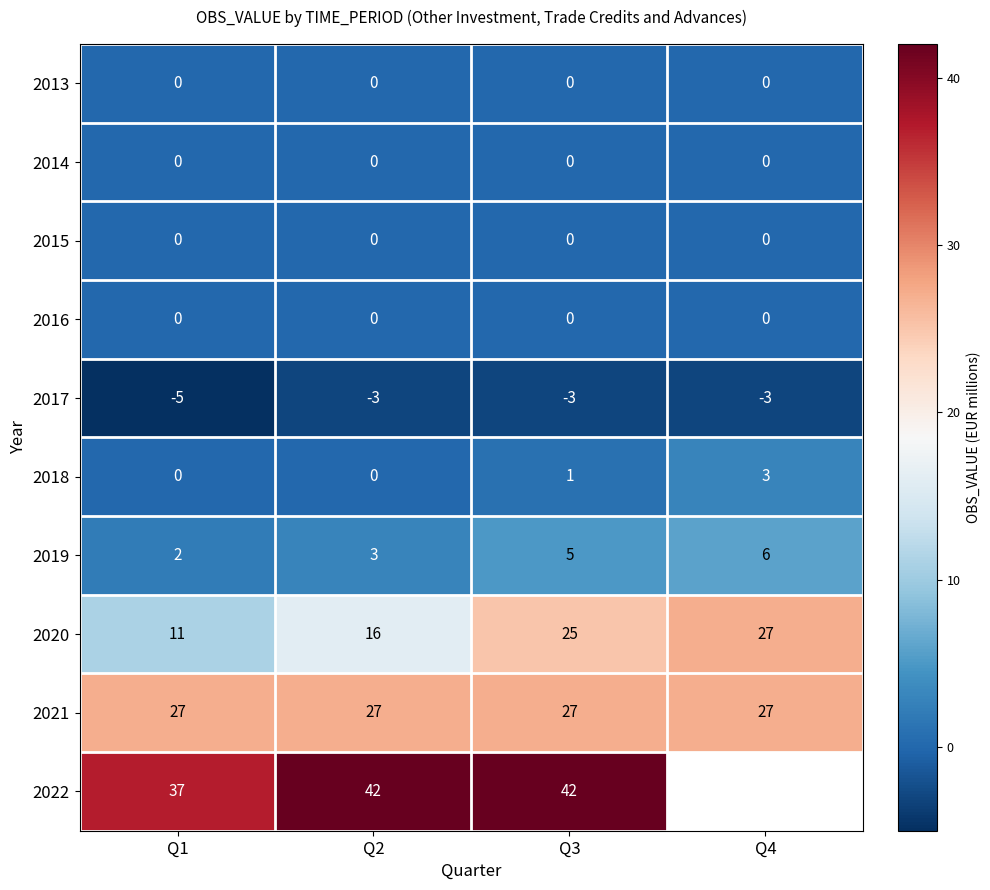

Between Q2 and Q3, which is larger?

Q2